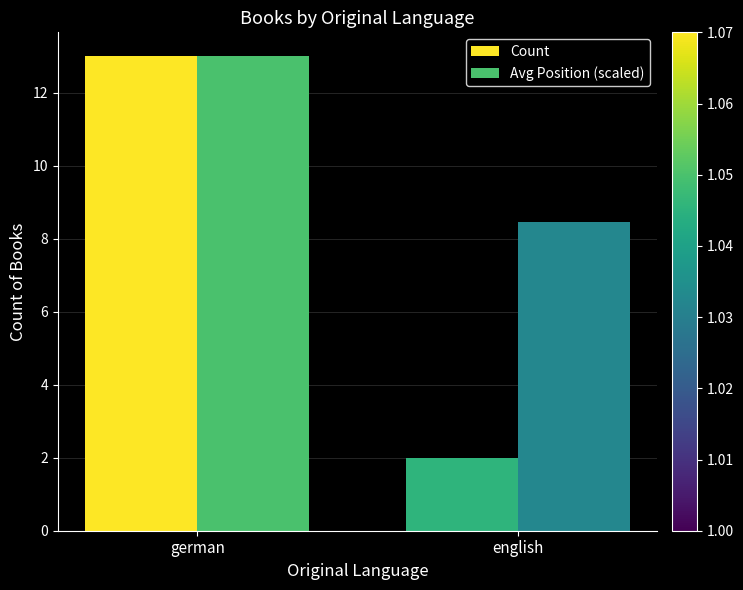

The Count series shows 1.1 at english. True or false?

False